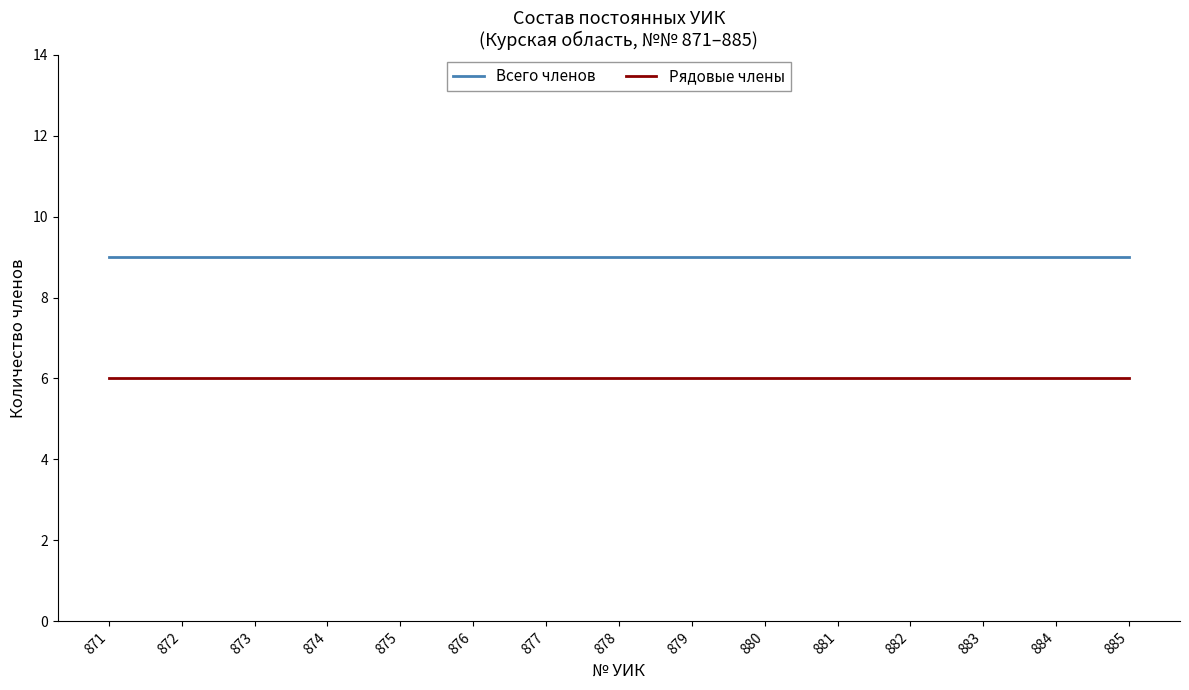

What is the spread (max minus min) of values at 877?

3